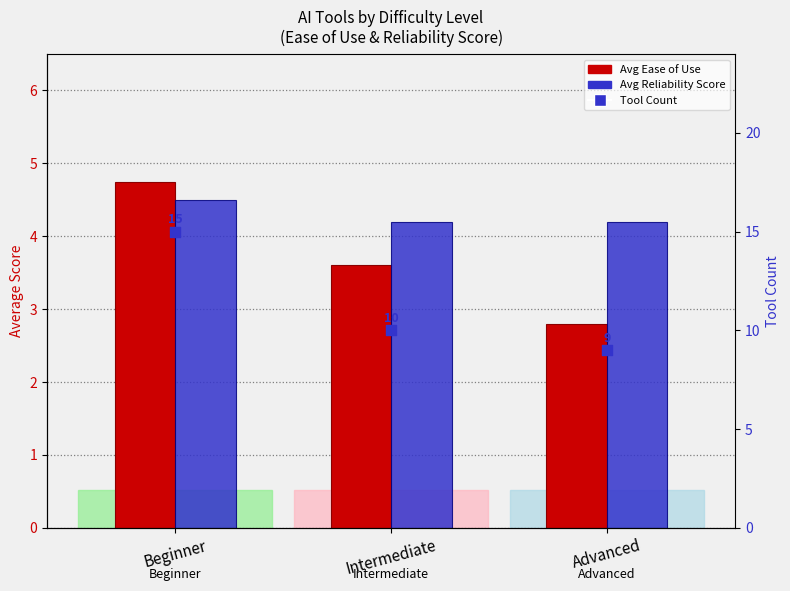

Which series contains the lowest Y value?

Avg Ease of Use